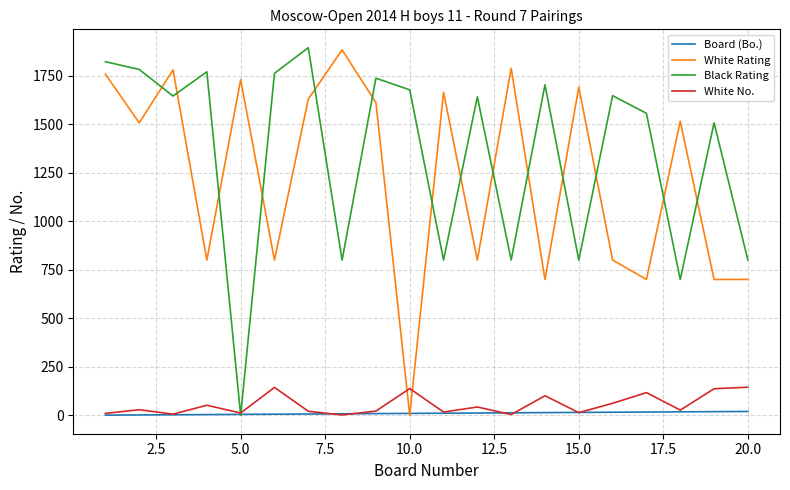

Which series ends up on top after the final intersection of White Rating and Black Rating?

Black Rating